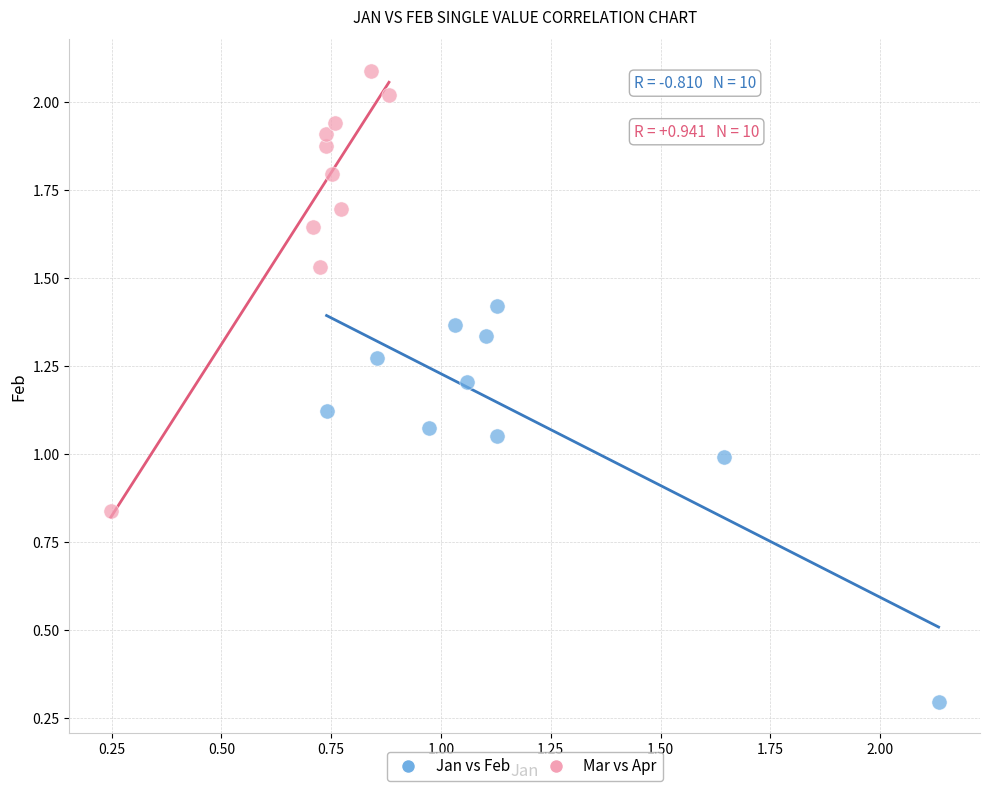

Which series reaches the minimum Y coordinate?

Jan vs Feb